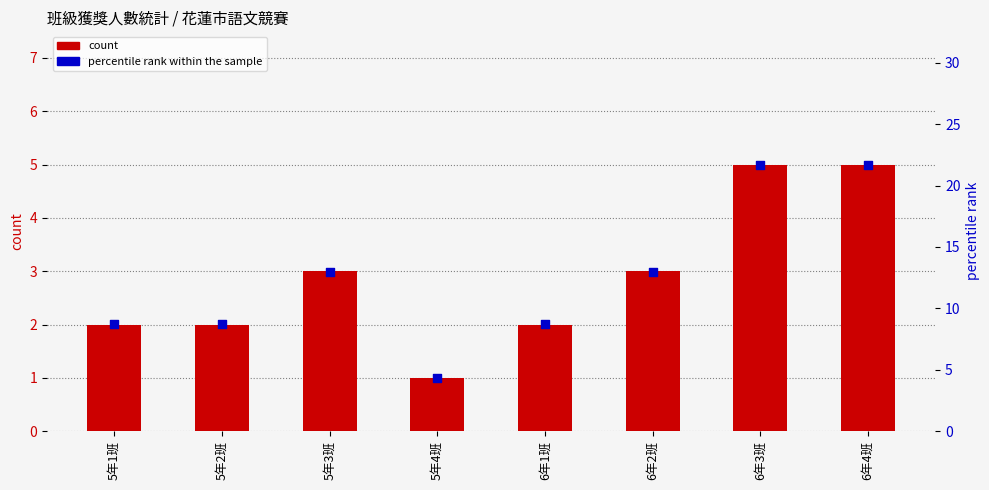

Which series contains the lowest Y value?

count